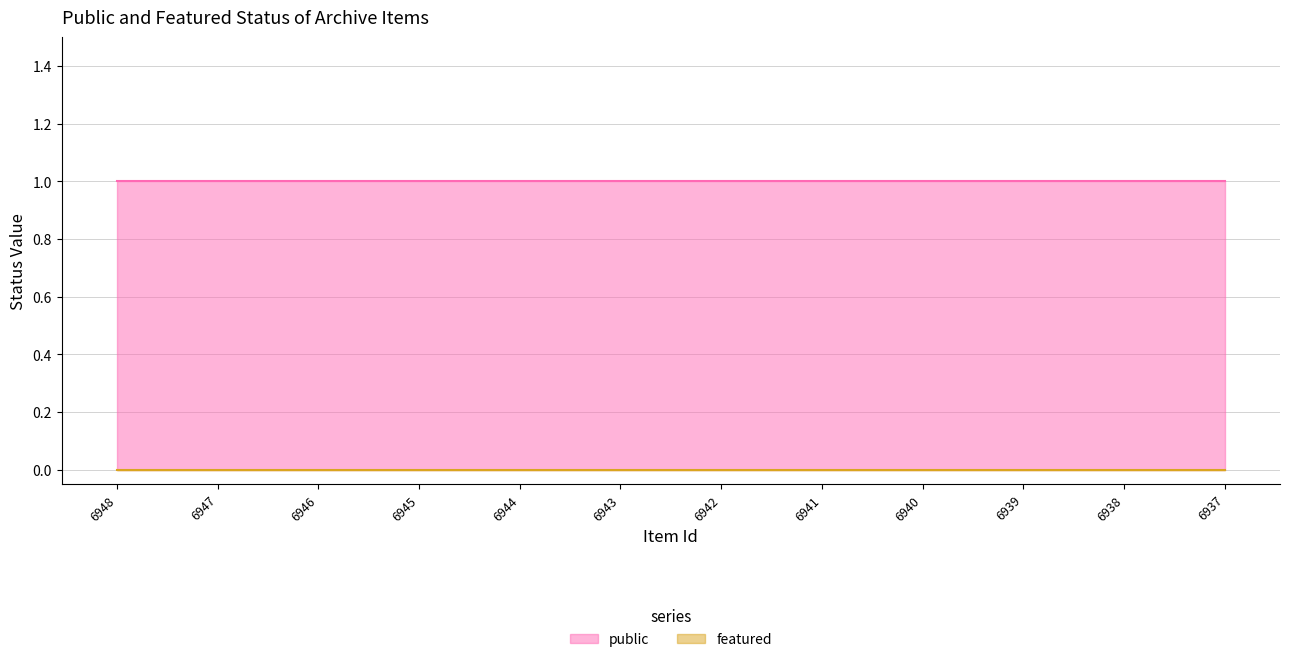

The value of public at 6947 is 1. True or false?

True